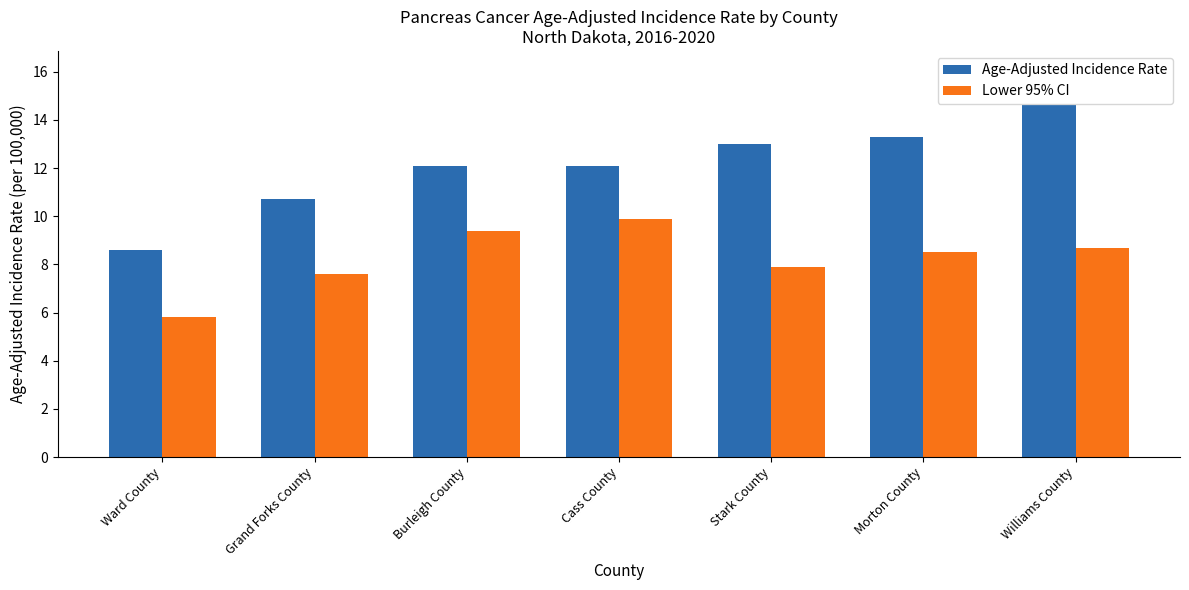

What is the label of the 5th bar from the left?

Stark County